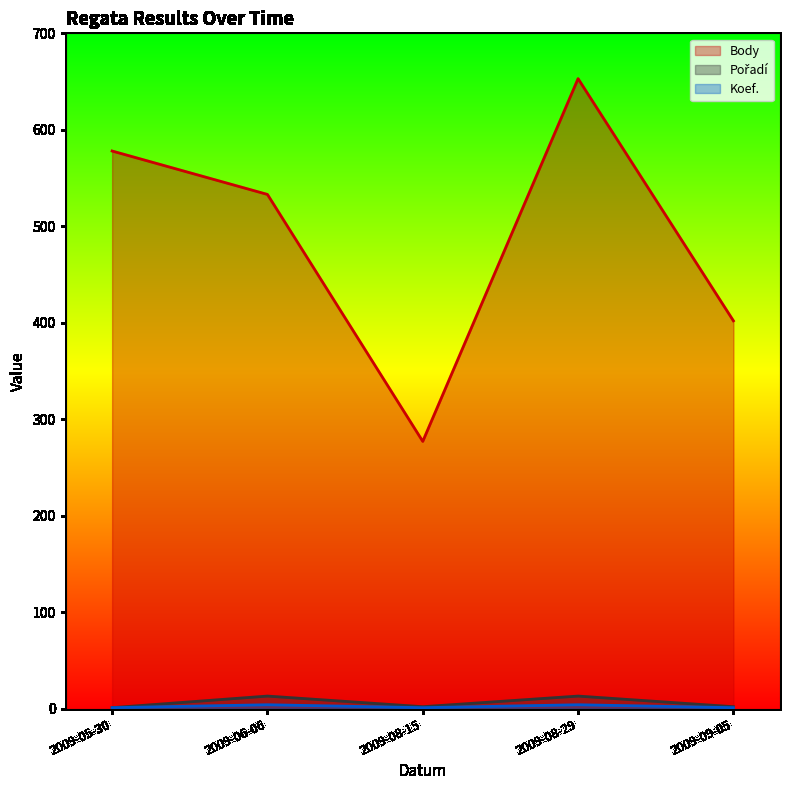

What is the sum of all Pořadí values?

31